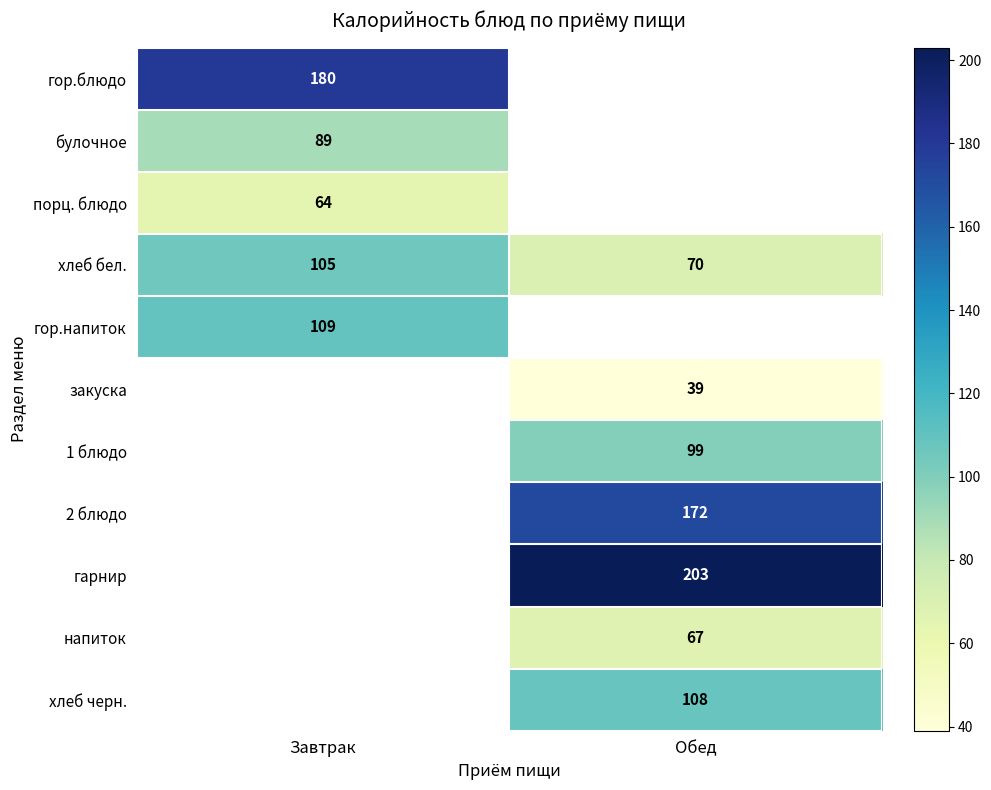

The 1 блюдо series shows 99 at Обед. True or false?

True